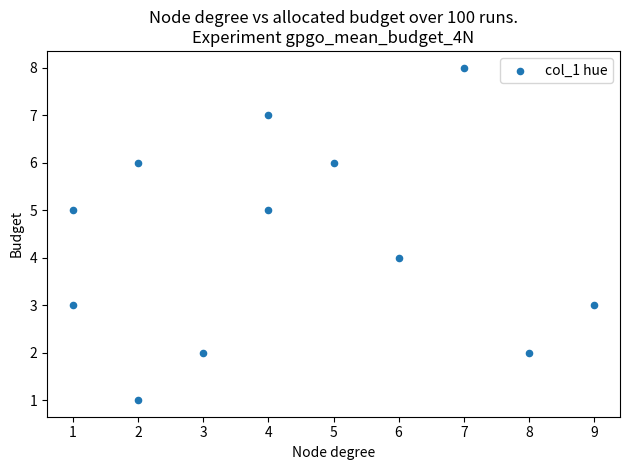

What is the range of X values (max minus min)?

8